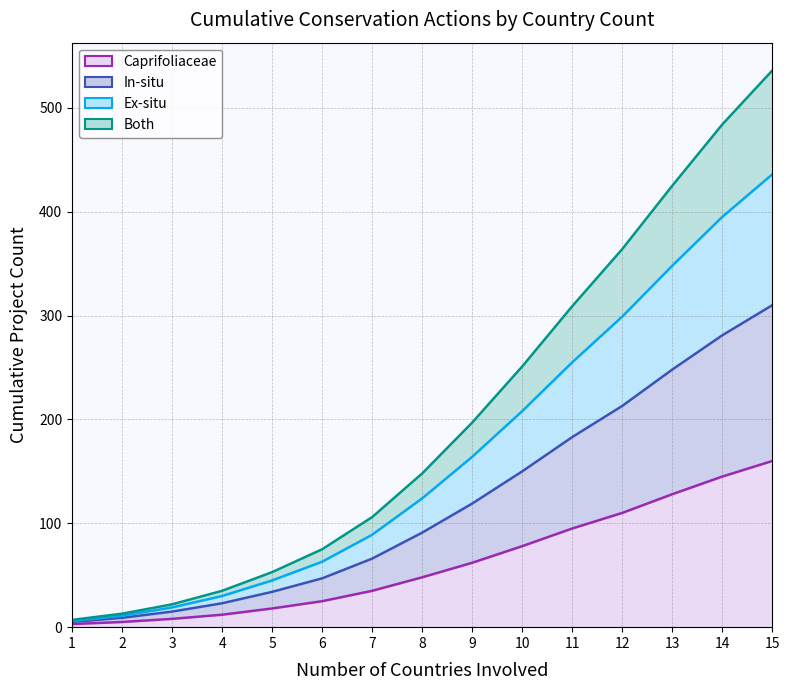

What is the spread (max minus min) of values at 3?

14